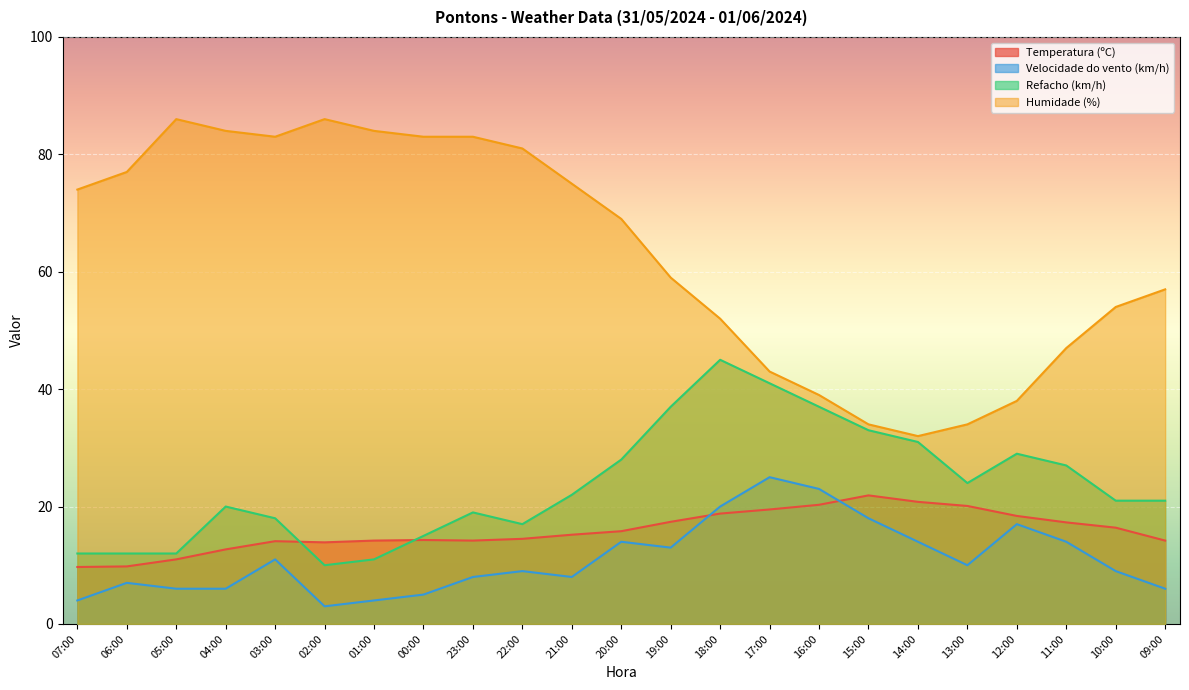

What is the minimum value for Refacho (km/h)?

10.0